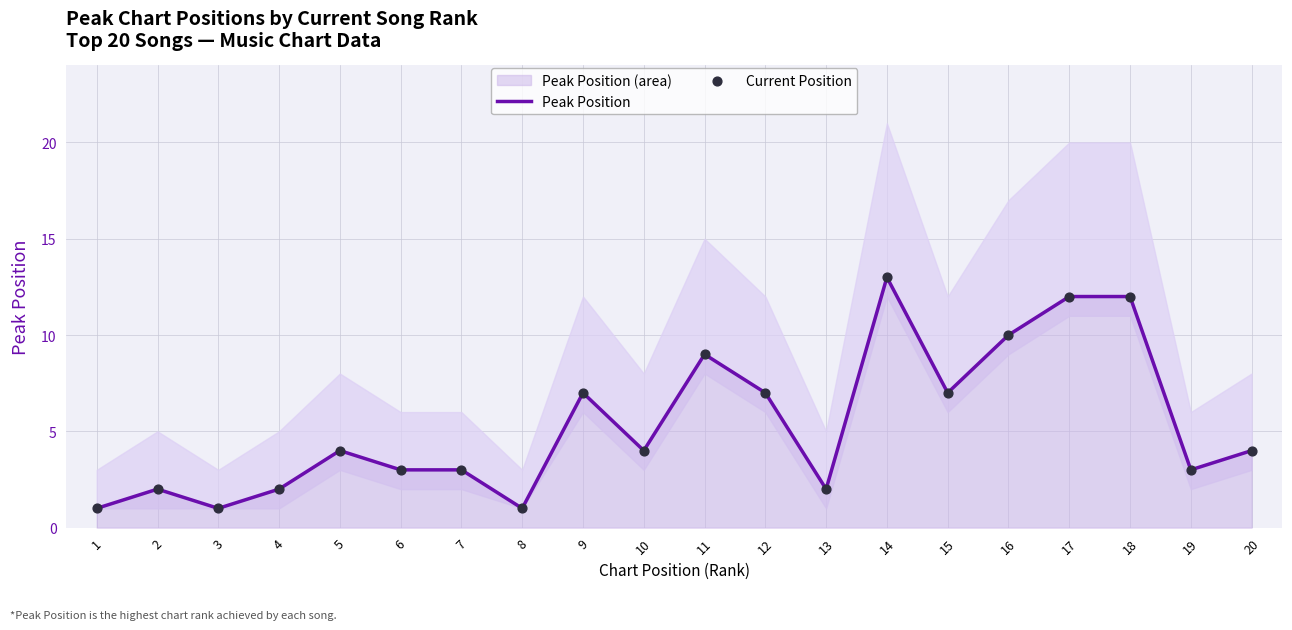

What is the total value across all series at 12?

14